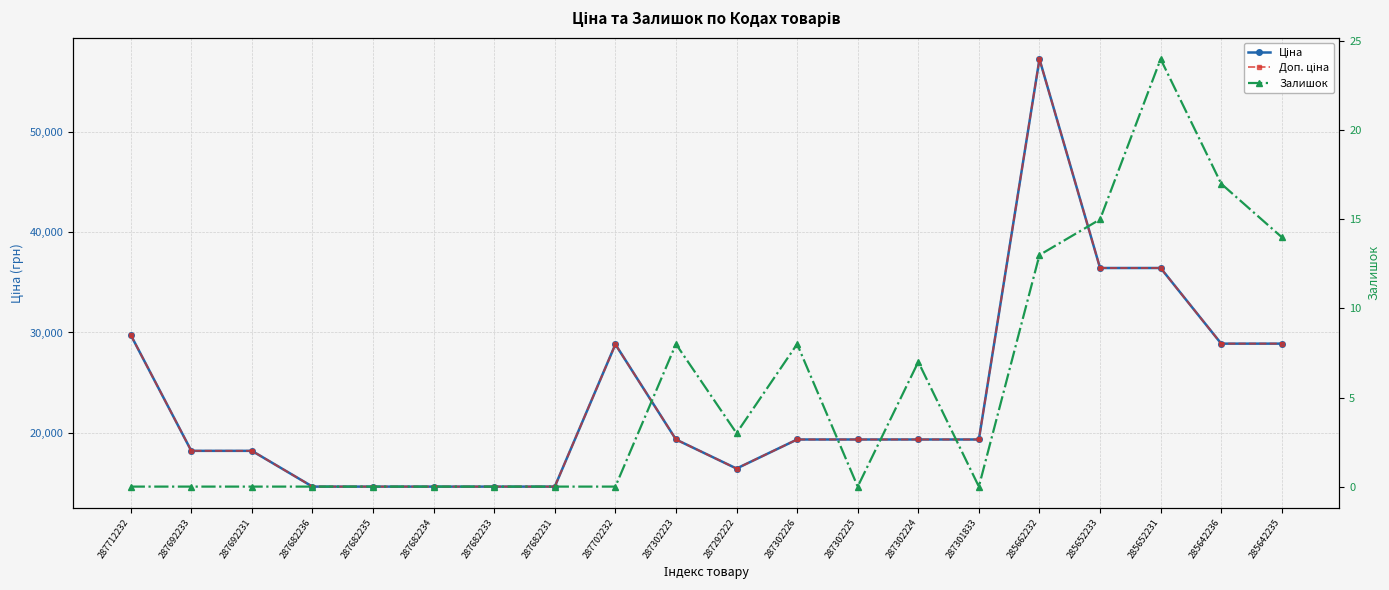

What is the difference between the Залишок values at 287702232 and 285642236?

17.0